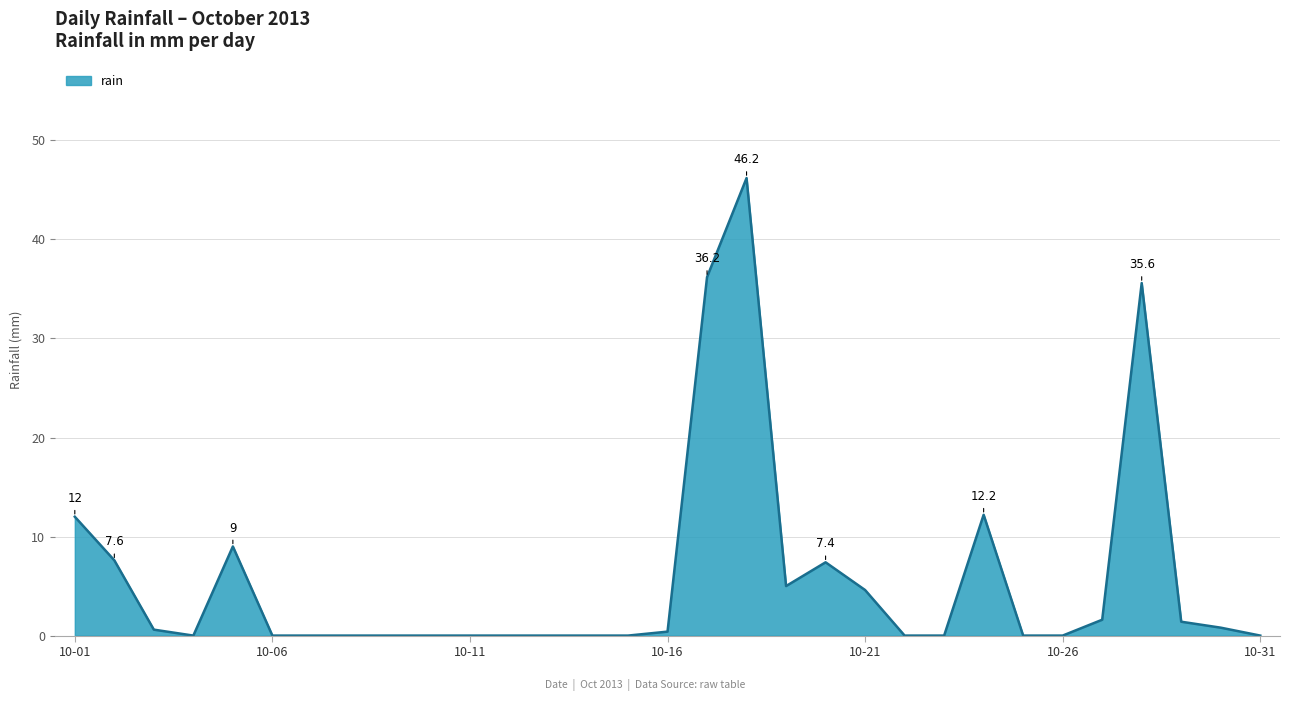

What is the difference between the maximum and minimum values?

46.2